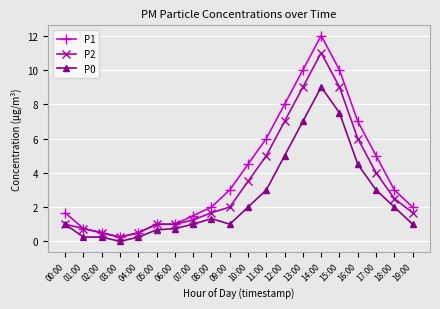

The P1 series shows 19.8 at 14:00. True or false?

False